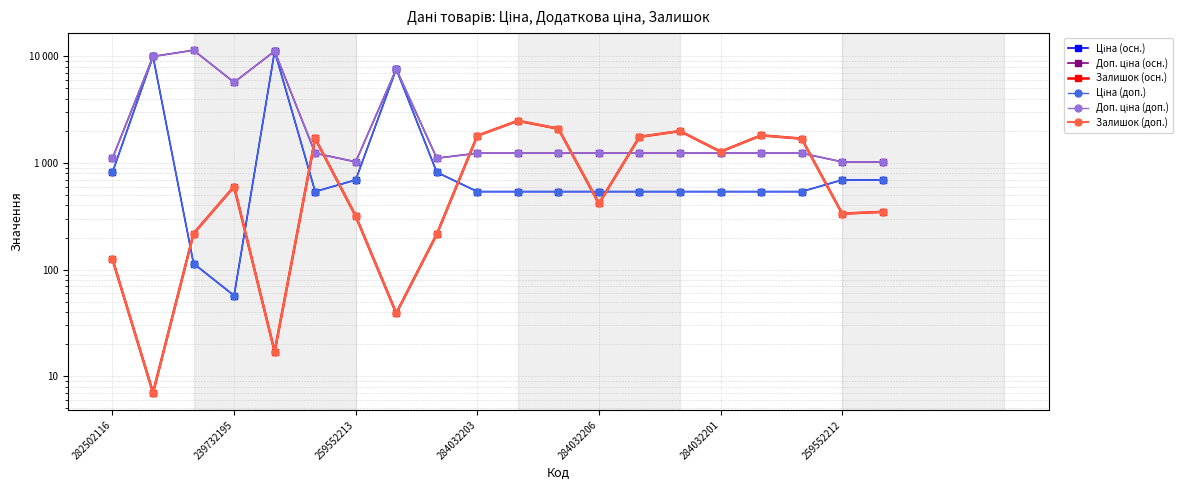

What is the sum of all Ціна (осн.) values?

38039.0